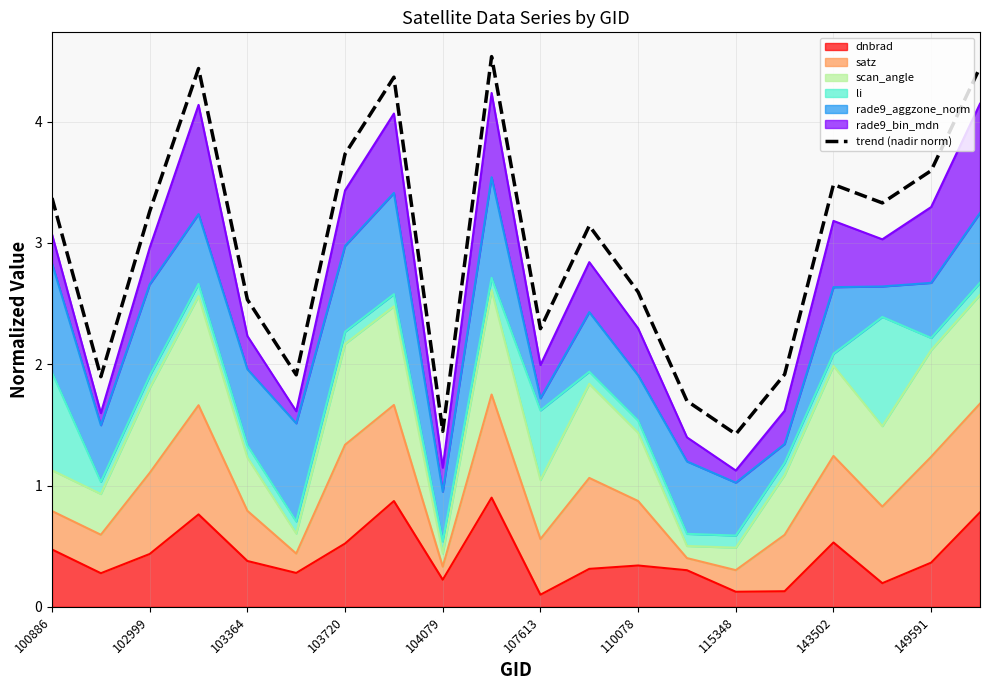

Reading left to right, transcribe all the data shown in this chart.

3.4	1.9	3.3	4.4	2.5	1.9	3.7	4.4	1.4	4.5	2.3	3.1	2.6	1.7	1.4	1.9	3.5	3.3	3.6	4.4